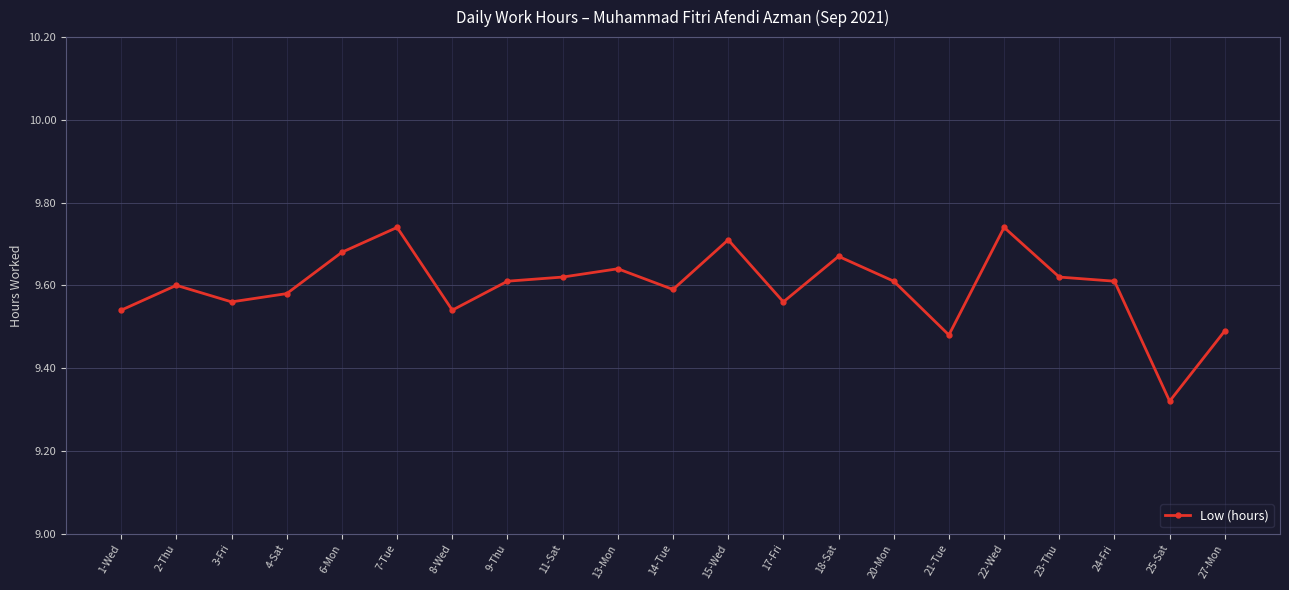

What is the label of the 2nd point from the left?

2-Thu